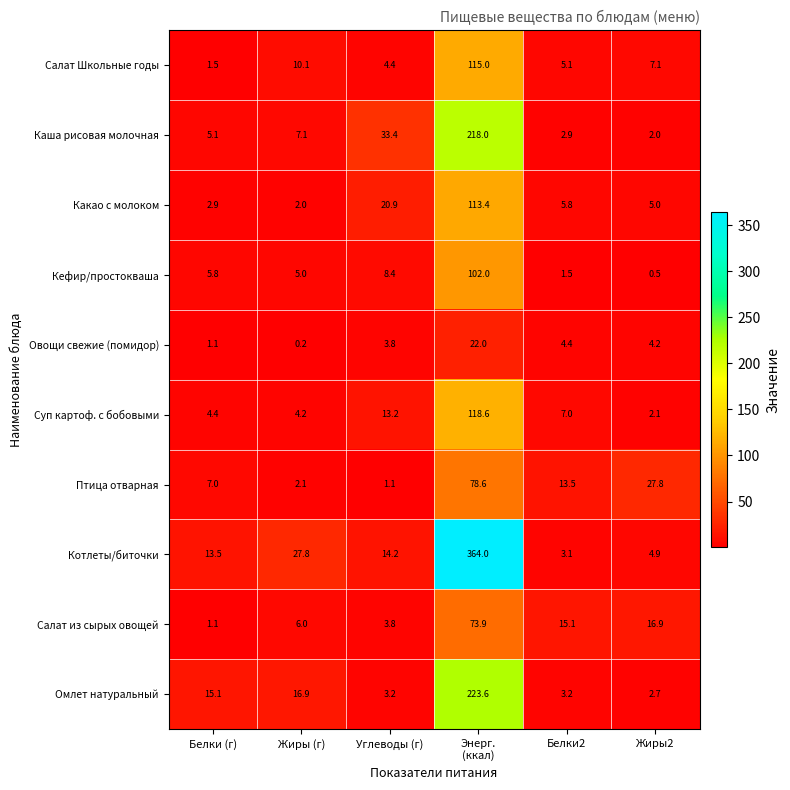

What is the maximum value shown in the chart?

364.0